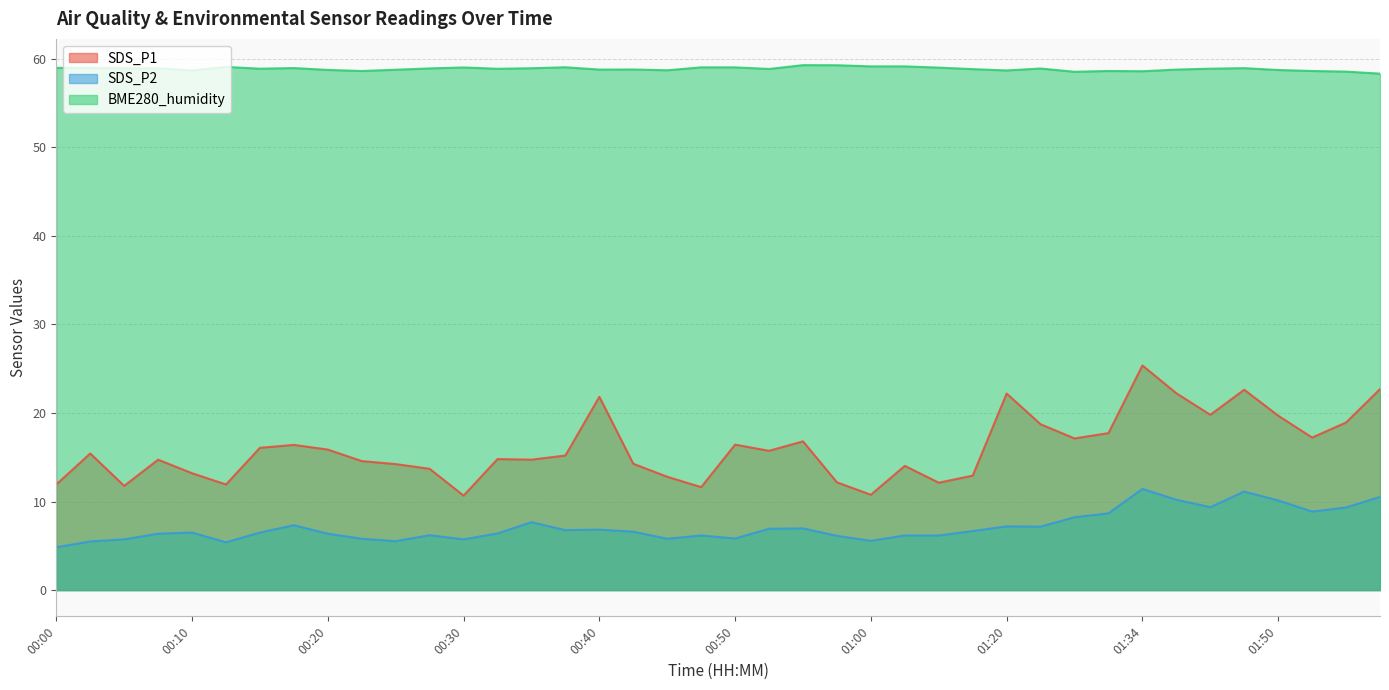

Reading left to right, list all the values displayed in this chart.

SDS_P1: 00:00=11.9	00:02=15.4	00:05=11.8	00:07=14.7	00:10=13.2	00:12=11.9	00:15=16.1	00:18=16.4	00:20=15.9	00:22=14.6	00:25=14.2	00:28=13.7	00:30=10.7	00:32=14.8	00:35=14.7	00:37=15.2	00:40=21.8	00:42=14.3	00:45=12.8	00:47=11.6	00:50=16.4	00:52=15.7	00:55=16.8	00:57=12.2	01:00=10.8	01:02=14.0	01:05=12.1	01:07=12.9	01:20=22.2	01:24=18.7	01:26=17.1	01:32=17.7	01:34=25.4	01:39=22.2	01:45=19.8	01:47=22.6	01:50=19.7	01:52=17.2	01:55=18.9	01:57=22.7
SDS_P2: 00:00=4.8	00:02=5.5	00:05=5.7	00:07=6.4	00:10=6.5	00:12=5.4	00:15=6.5	00:18=7.3	00:20=6.4	00:22=5.8	00:25=5.5	00:28=6.2	00:30=5.7	00:32=6.4	00:35=7.7	00:37=6.8	00:40=6.8	00:42=6.6	00:45=5.8	00:47=6.2	00:50=5.8	00:52=6.9	00:55=7.0	00:57=6.1	01:00=5.6	01:02=6.2	01:05=6.2	01:07=6.7	01:20=7.2	01:24=7.2	01:26=8.2	01:32=8.7	01:34=11.4	01:39=10.2	01:45=9.4	01:47=11.1	01:50=10.1	01:52=8.9	01:55=9.3	01:57=10.5
BME280_humidity: 00:00=59.0	00:02=59.0	00:05=58.9	00:07=58.9	00:10=58.7	00:12=59.1	00:15=58.9	00:18=59.0	00:20=58.8	00:22=58.6	00:25=58.8	00:28=58.9	00:30=59.0	00:32=58.9	00:35=58.9	00:37=59.0	00:40=58.8	00:42=58.8	00:45=58.7	00:47=59.0	00:50=59.0	00:52=58.9	00:55=59.3	00:57=59.3	01:00=59.1	01:02=59.1	01:05=59.0	01:07=58.8	01:20=58.7	01:24=58.9	01:26=58.5	01:32=58.6	01:34=58.6	01:39=58.8	01:45=58.9	01:47=59.0	01:50=58.7	01:52=58.6	01:55=58.6	01:57=58.3